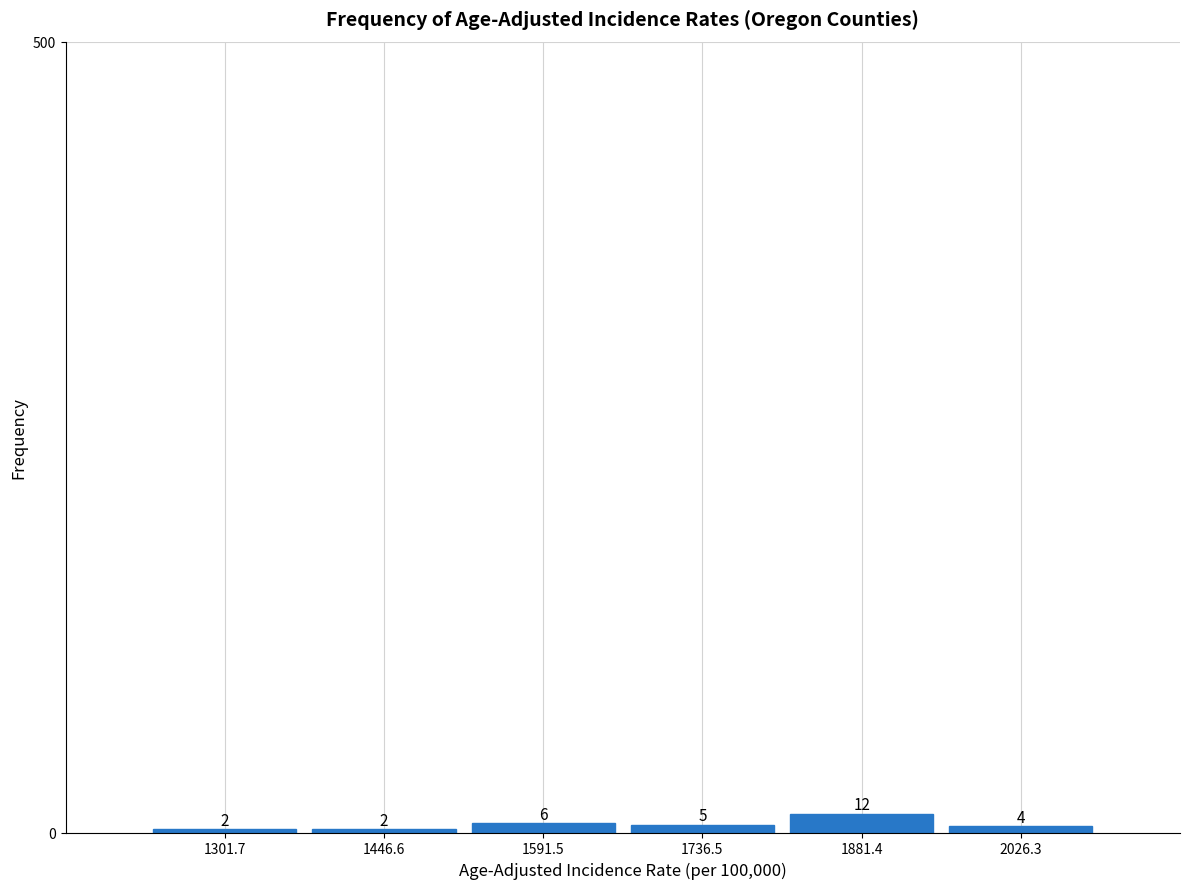

How tall is the bar that spans 1800 to 1960 on the x-axis? The bar edges are not printed on the chart, so give them approximately, as read against the axis.

12